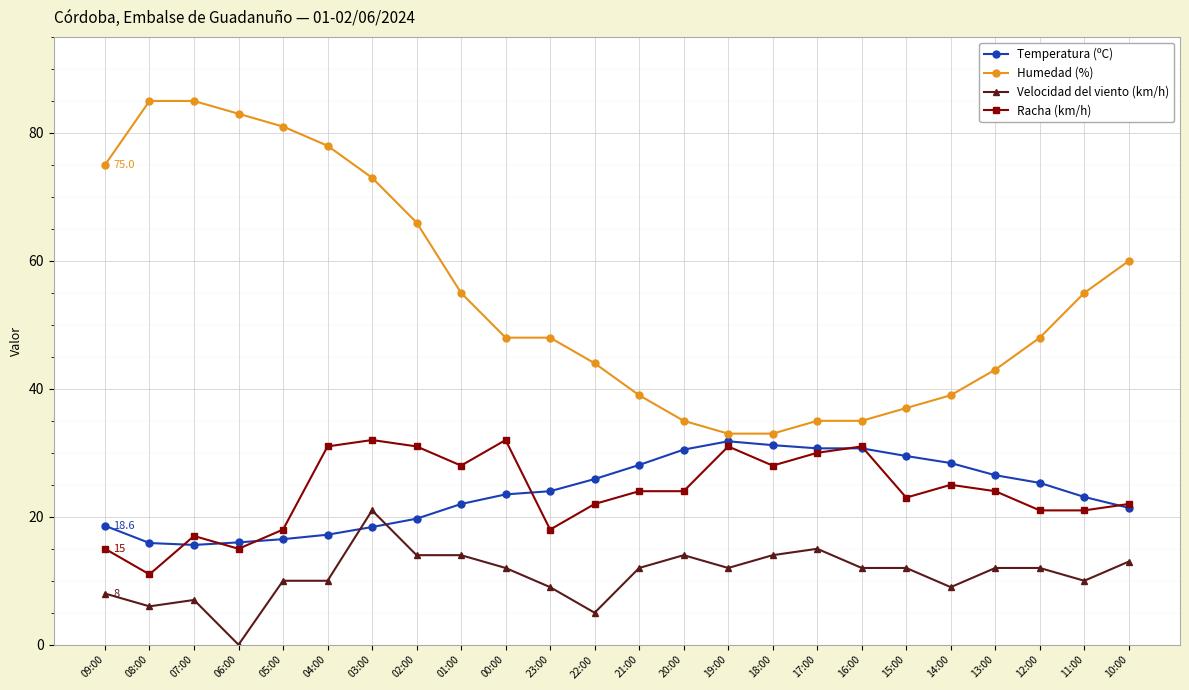

True or false: Humedad (%) and Velocidad del viento (km/h) intersect in this chart.

False